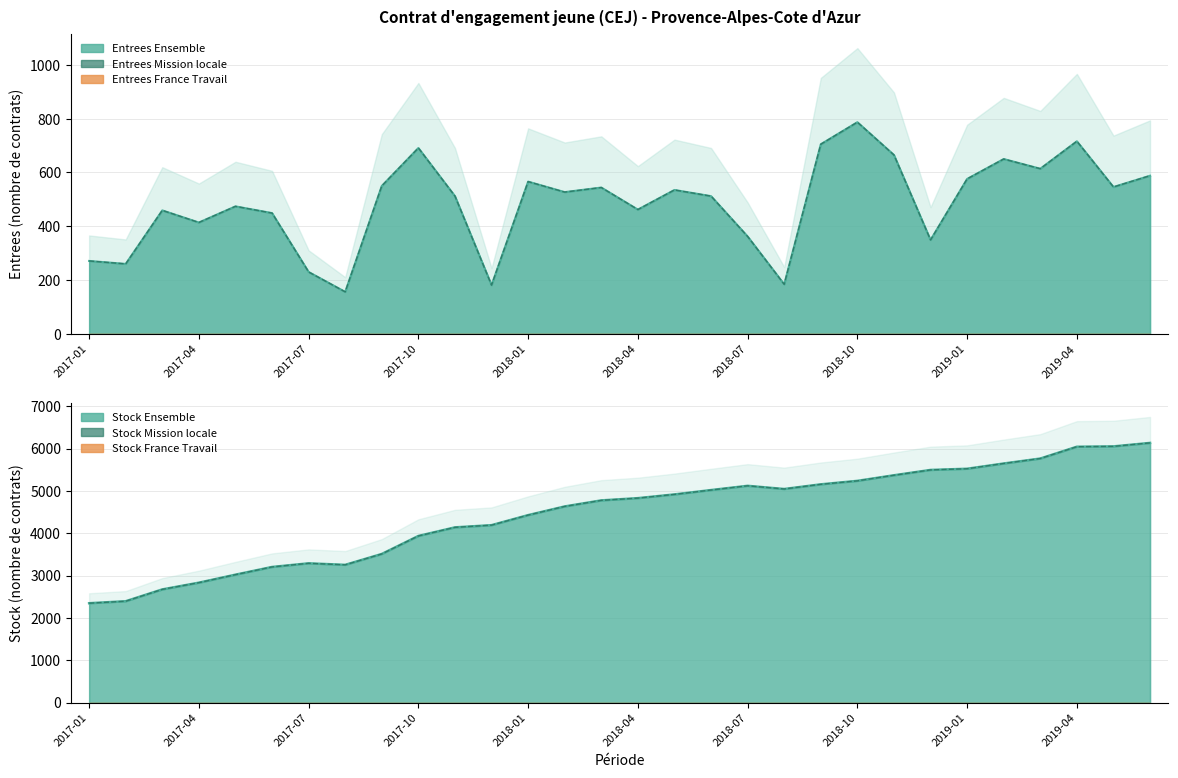

How many lines are shown in the chart?

4